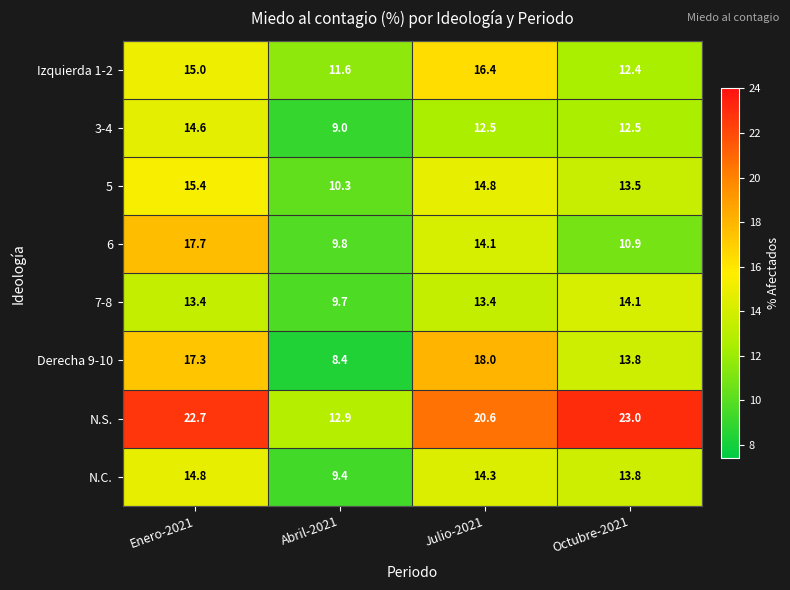

Which series has the widest spread of values?

N.S.